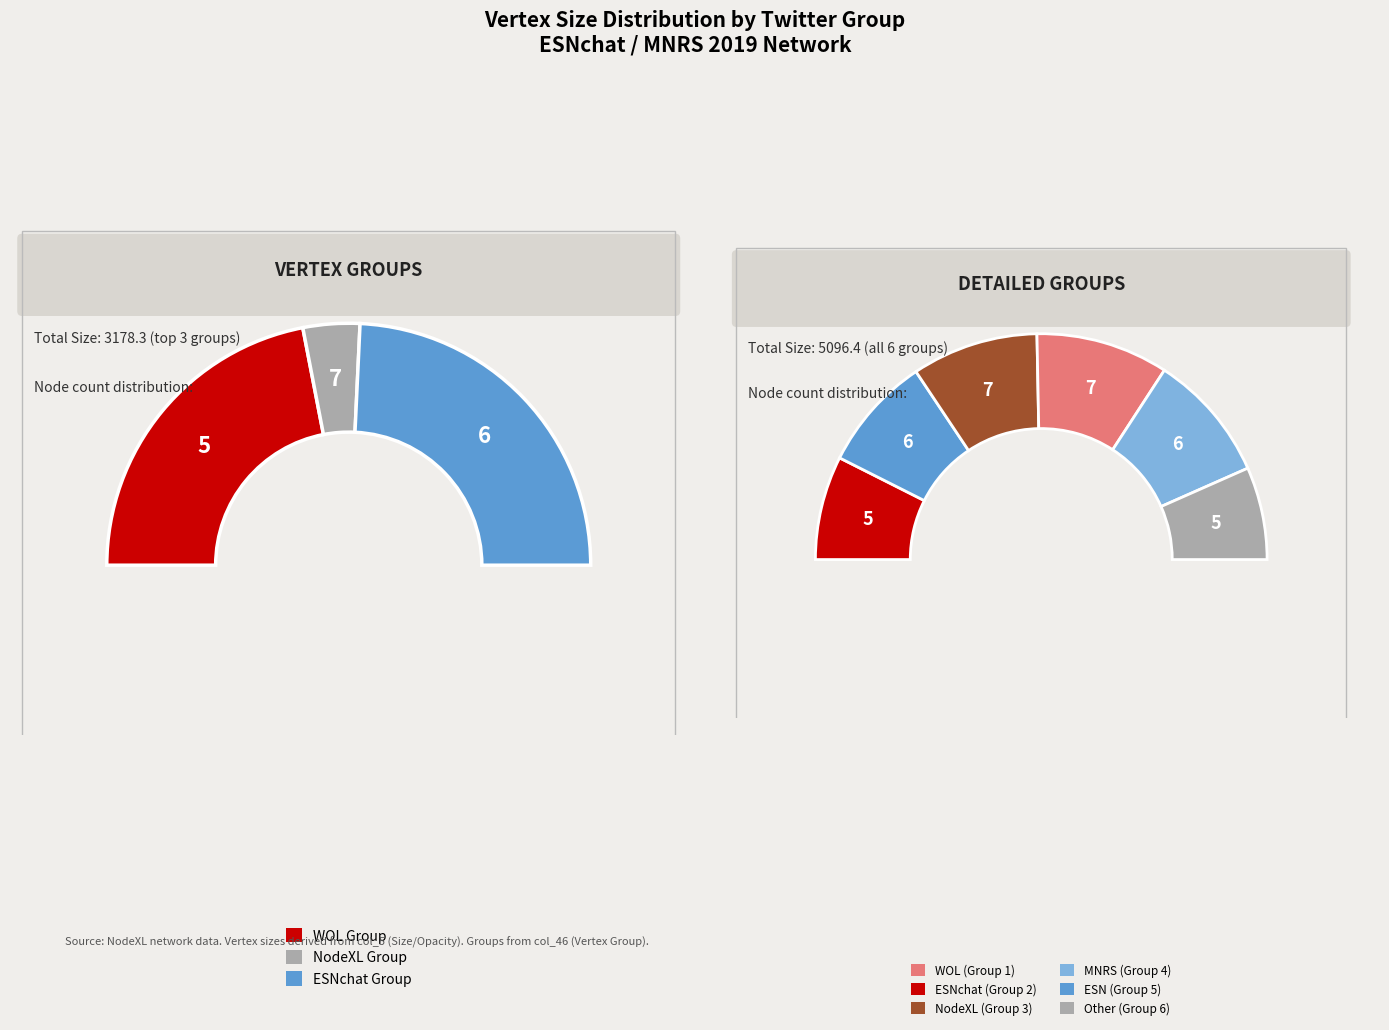

Does Image represent more than half of the total?

No